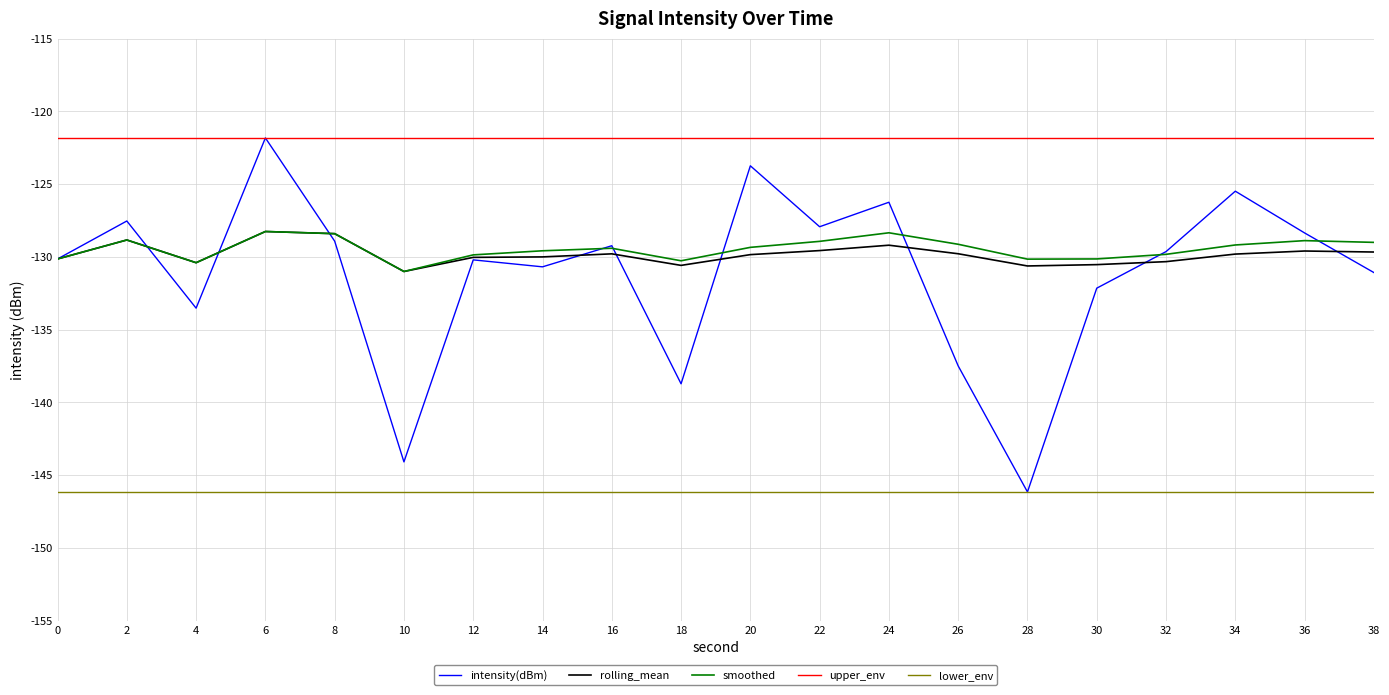

What is the minimum value shown in the chart?

-146.1